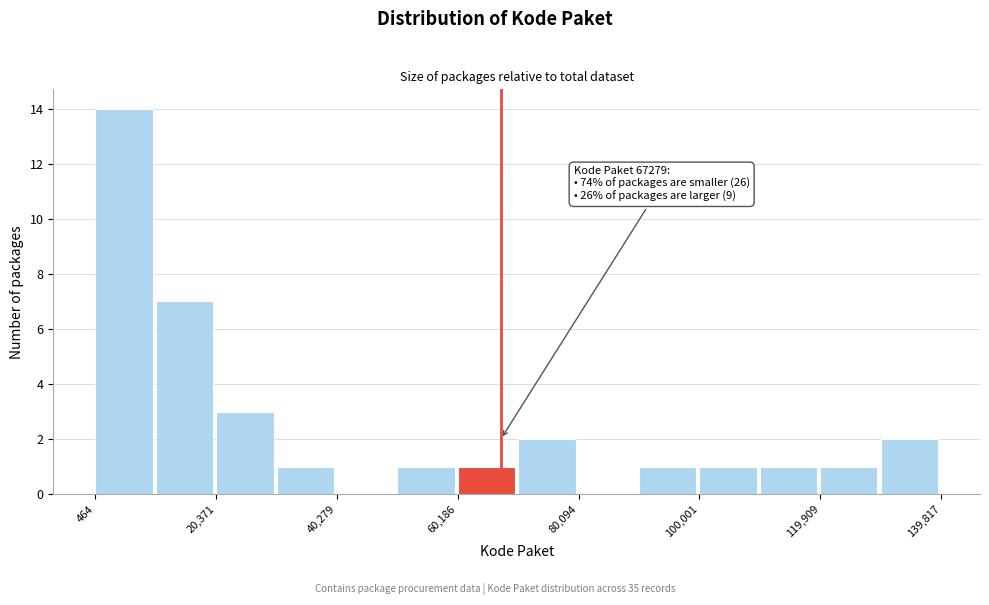

Which range on the x-axis has the tallest bar?

0 to 10000